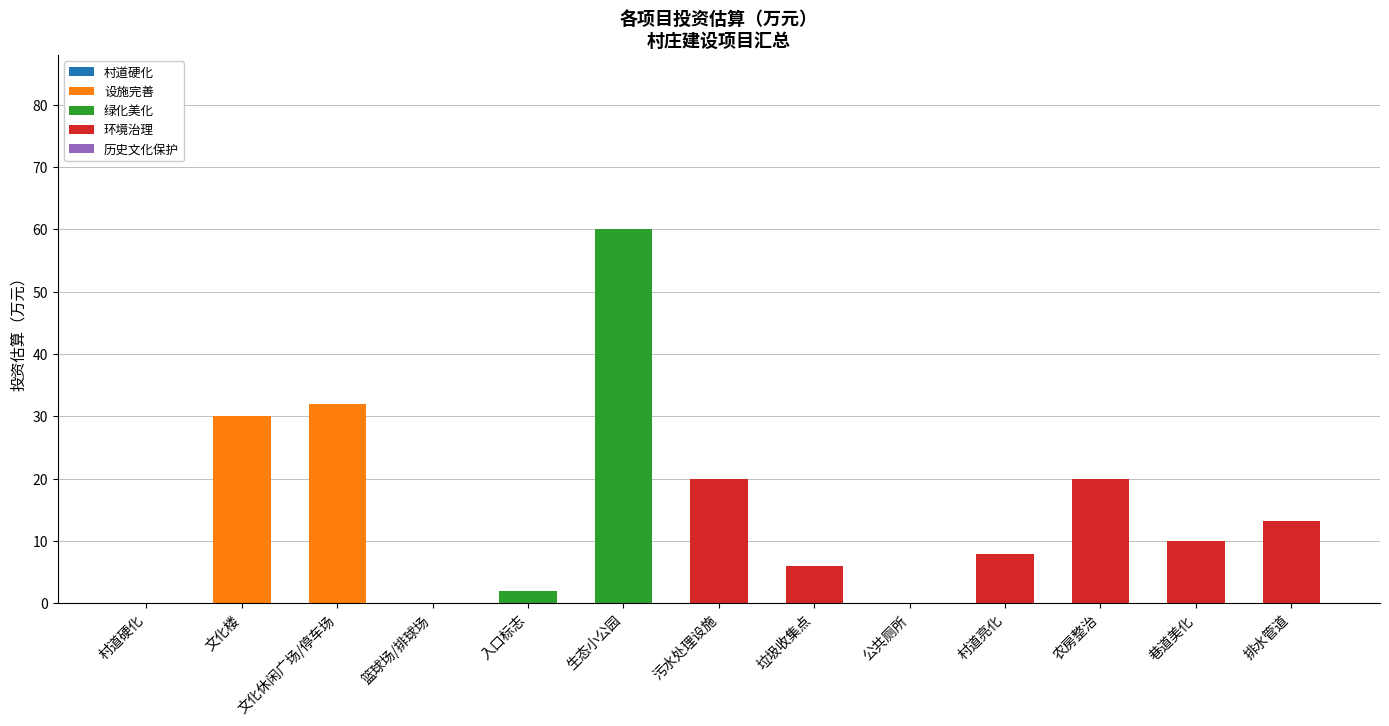

Where is 设施完善 nearest to the value 16?

文化楼